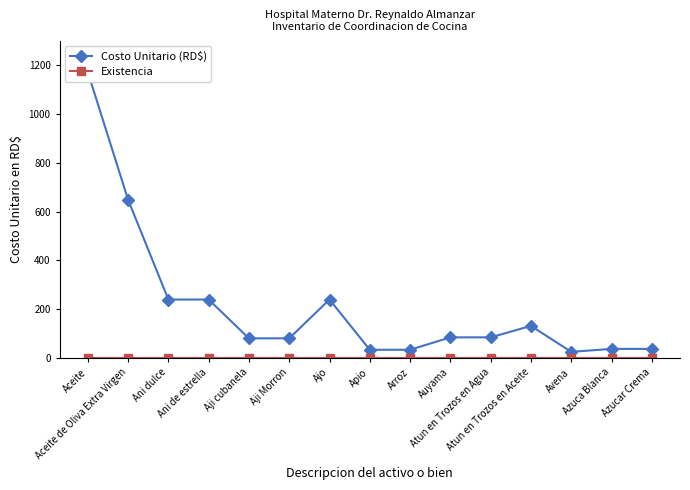

Rank the series by their maximum value, from highest to lowest.

Costo Unitario (RD$), Existencia